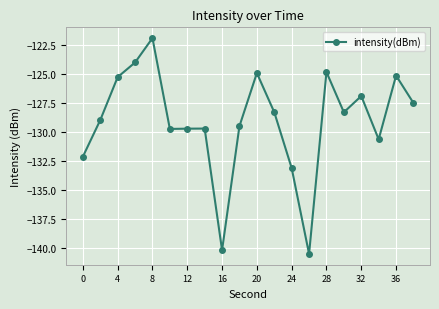

How many points are lower than both their immediate neighbors (excluding endpoints)?

5